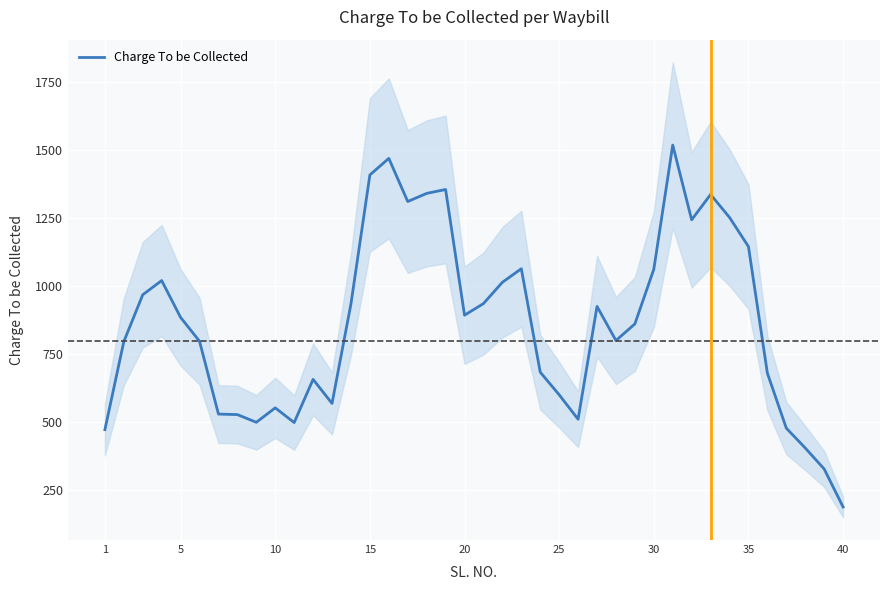

What is the lowest value of the Charge To be Collected series?

189.0